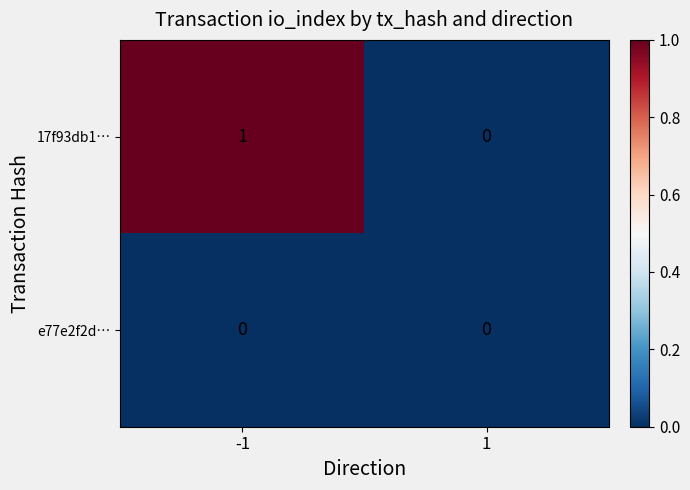

Which series has the largest range (max minus min)?

17f93db1…